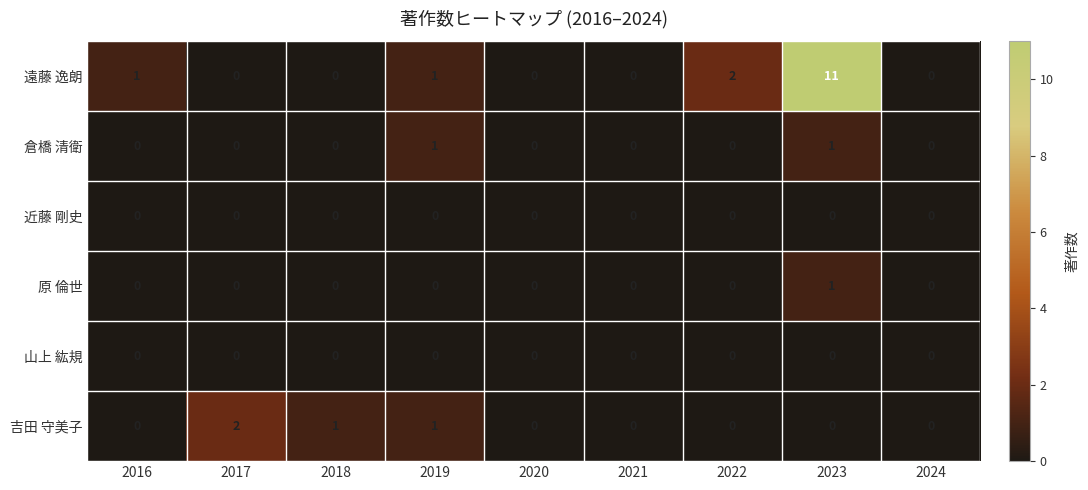

True or false: 倉橋 清衛 has a value of 1 at 2016.

False